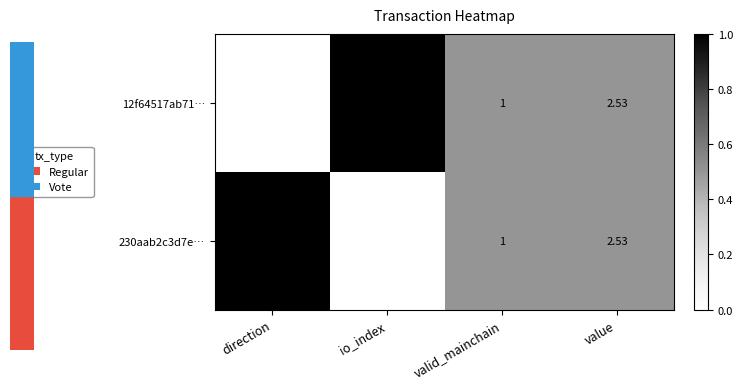

At which label is 12f64517ab71… closest to 147?

value